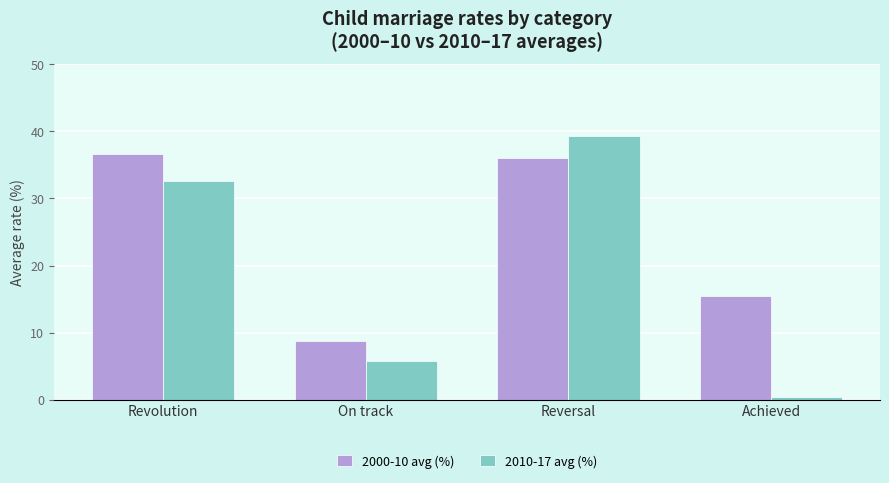

What is the label of the 1st bar from the left?

Revolution